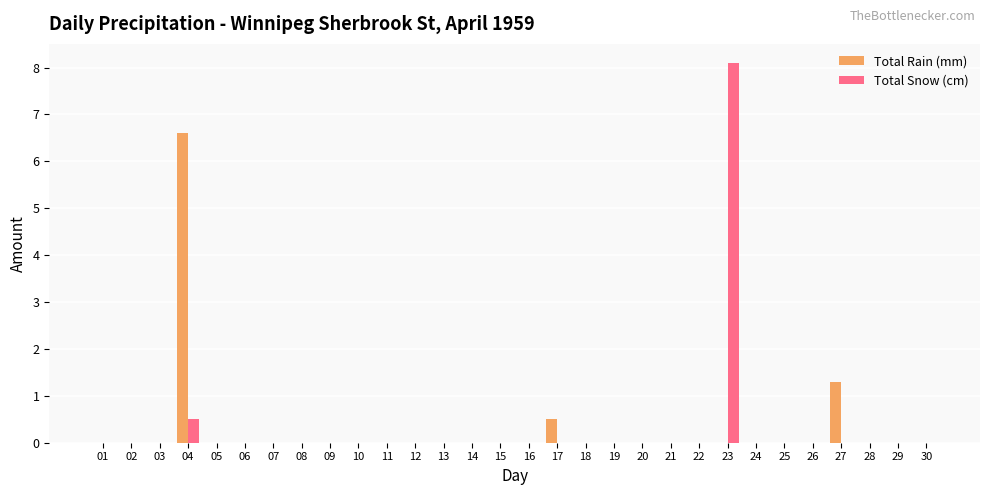

Reading left to right, transcribe all the data shown in this chart.

Total Rain (mm): 0.0	0.0	0.0	6.6	0.0	0.0	0.0	0.0	0.0	0.0	0.0	0.0	0.0	0.0	0.0	0.0	0.5	0.0	0.0	0.0	0.0	0.0	0.0	0.0	0.0	0.0	1.3	0.0	0.0	0.0
Total Snow (cm): 0.0	0.0	0.0	0.5	0.0	0.0	0.0	0.0	0.0	0.0	0.0	0.0	0.0	0.0	0.0	0.0	0.0	0.0	0.0	0.0	0.0	0.0	8.1	0.0	0.0	0.0	0.0	0.0	0.0	0.0